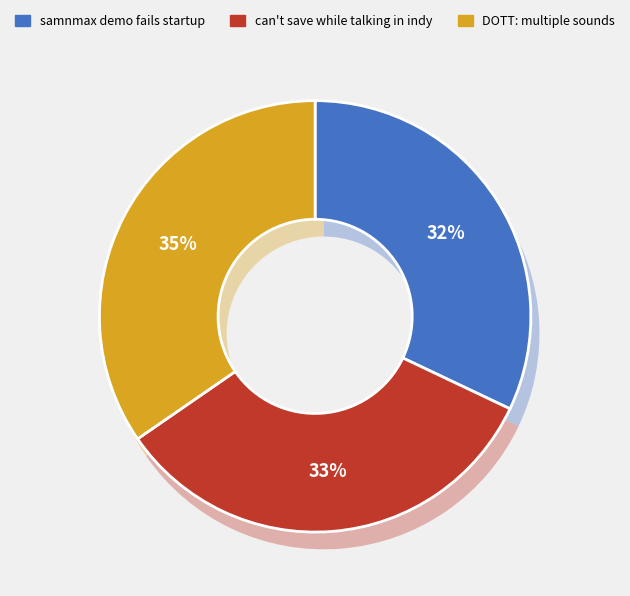

How many segments does this pie chart have?

3